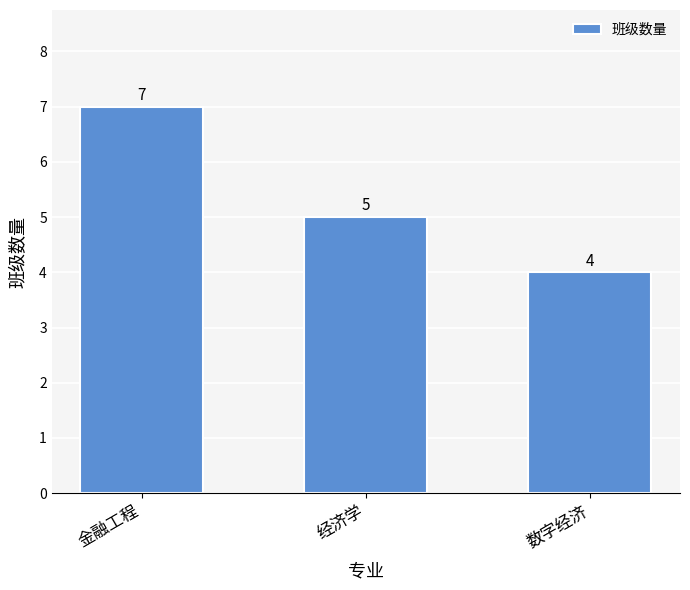

Reading left to right, extract all data points from this chart.

7	5	4